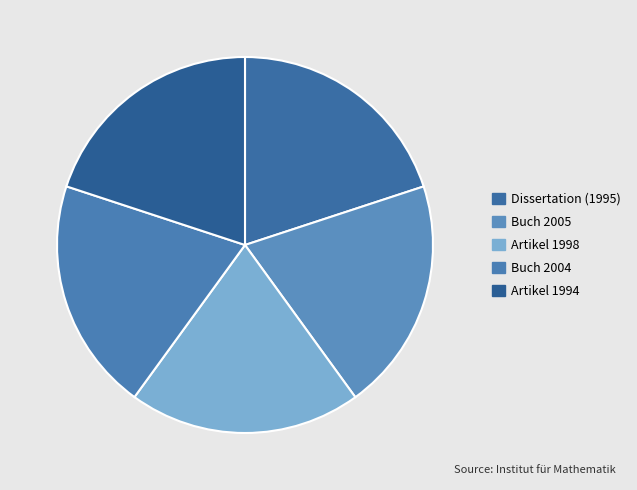

How many slices are in this pie chart?

5